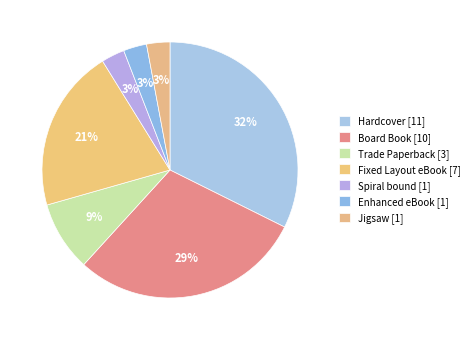

Which slice is the smallest?

Spiral bound